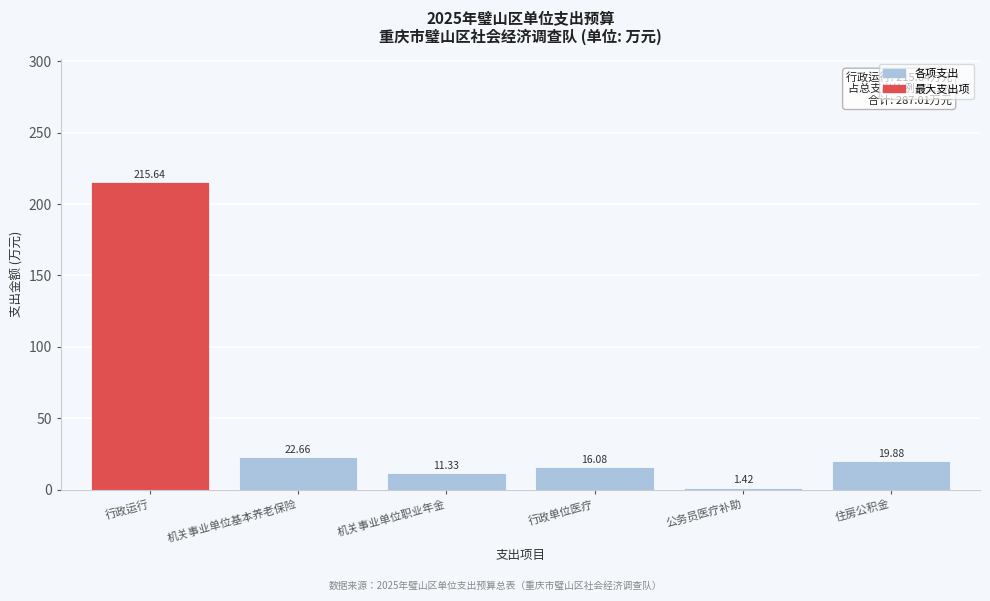

At which label does the data first exceed 19?

行政运行